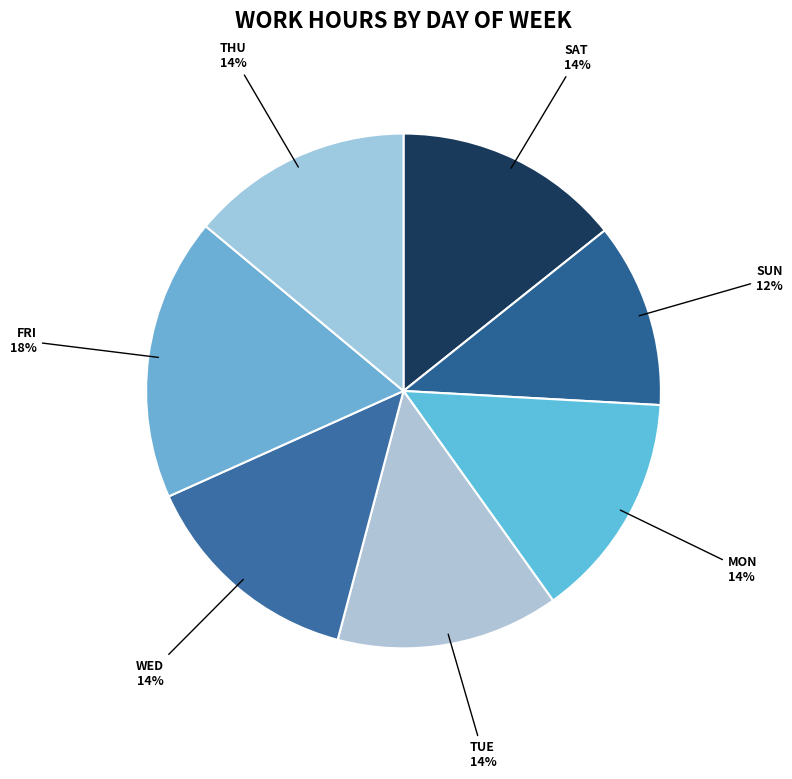

How many segments does this pie chart have?

7